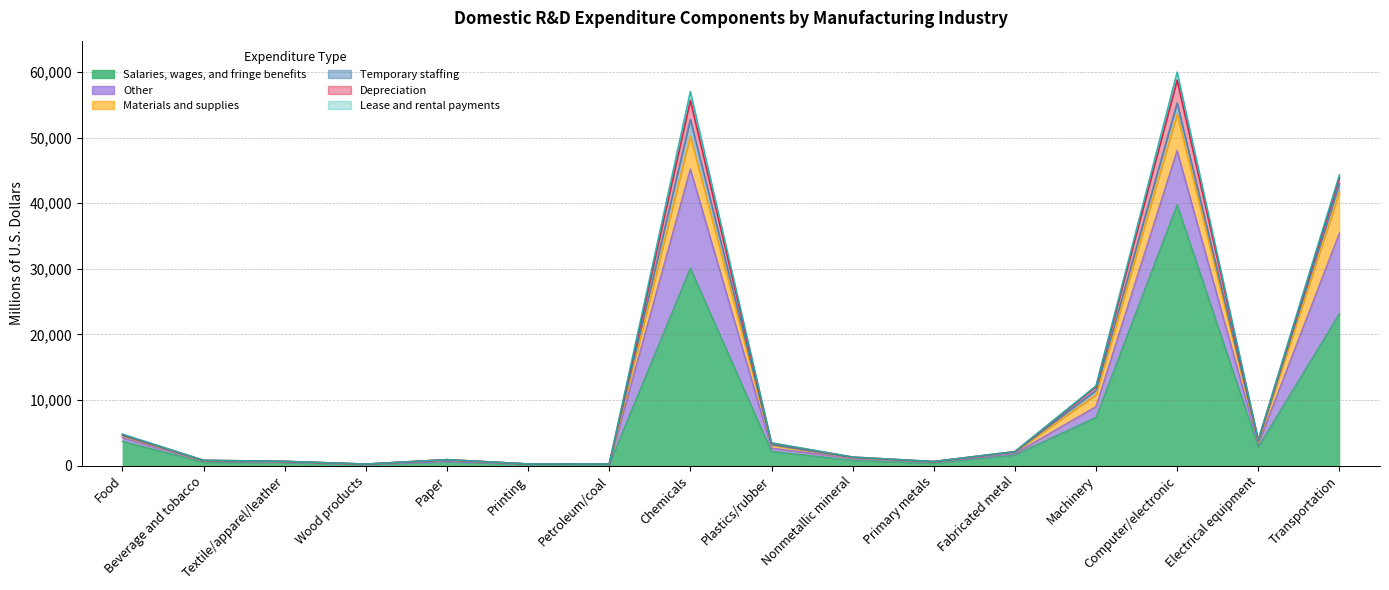

True or false: Materials and supplies and Depreciation cross at least once.

False